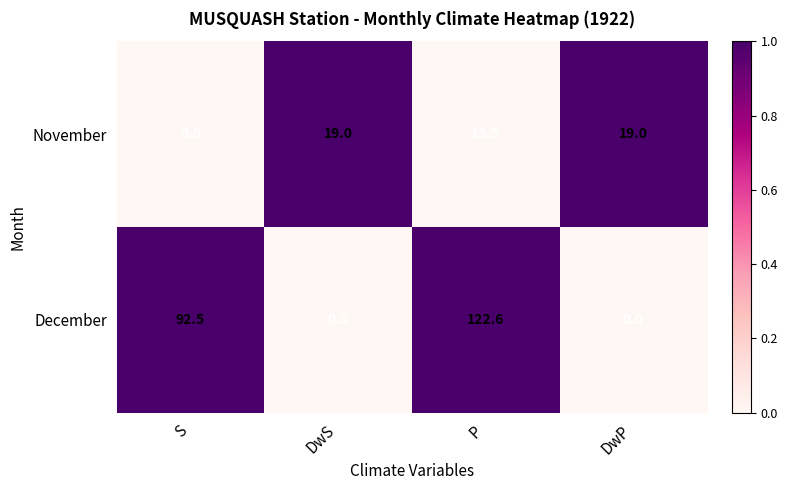

What is the difference between the highest and lowest values at DwS?

19.0